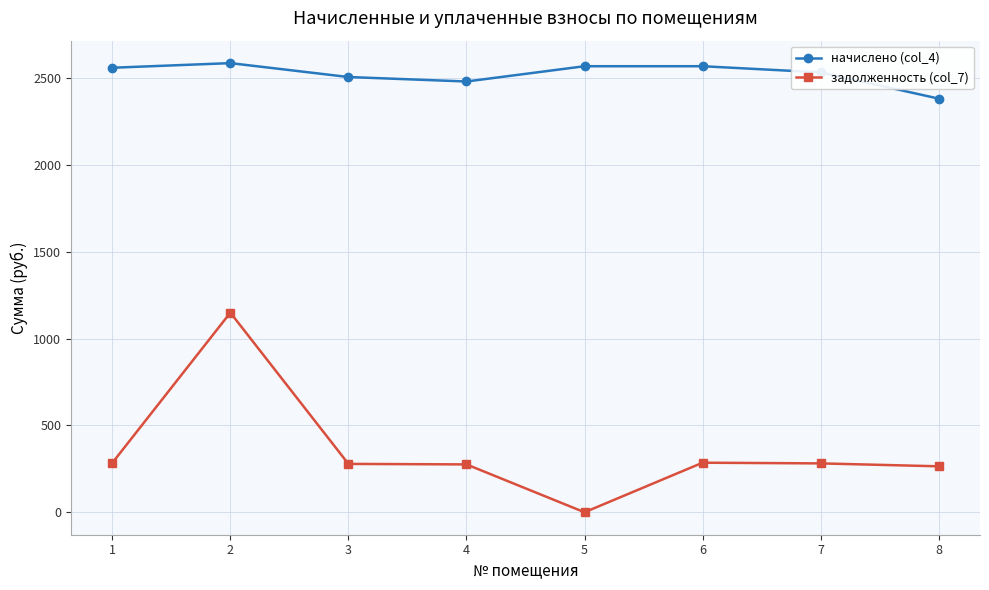

Which series has the largest total across all categories?

начислено (col_4)